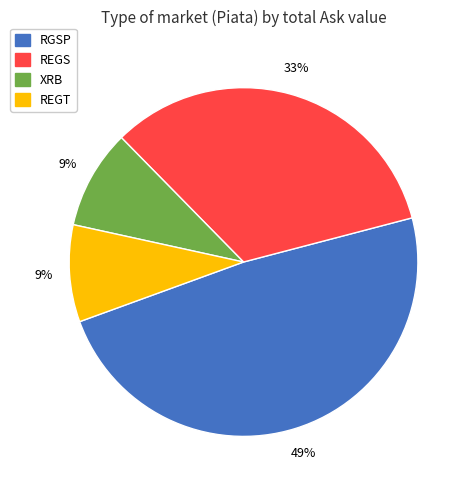

How many slices are in this pie chart?

4